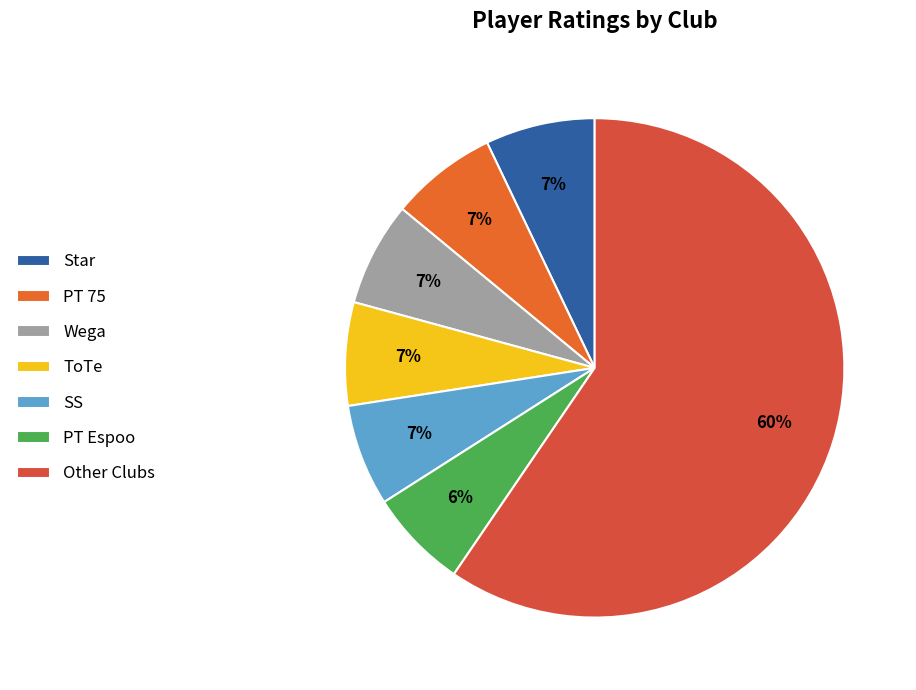

What is the largest slice in the pie chart?

Other Clubs